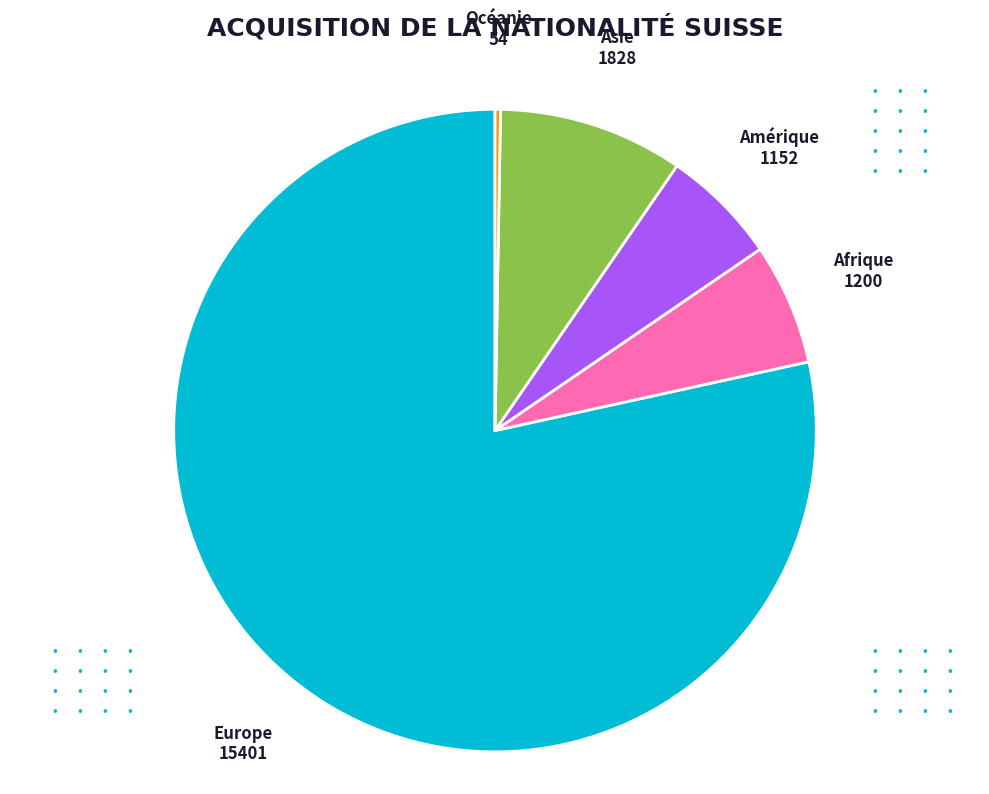

Does any single category account for the majority?

Yes